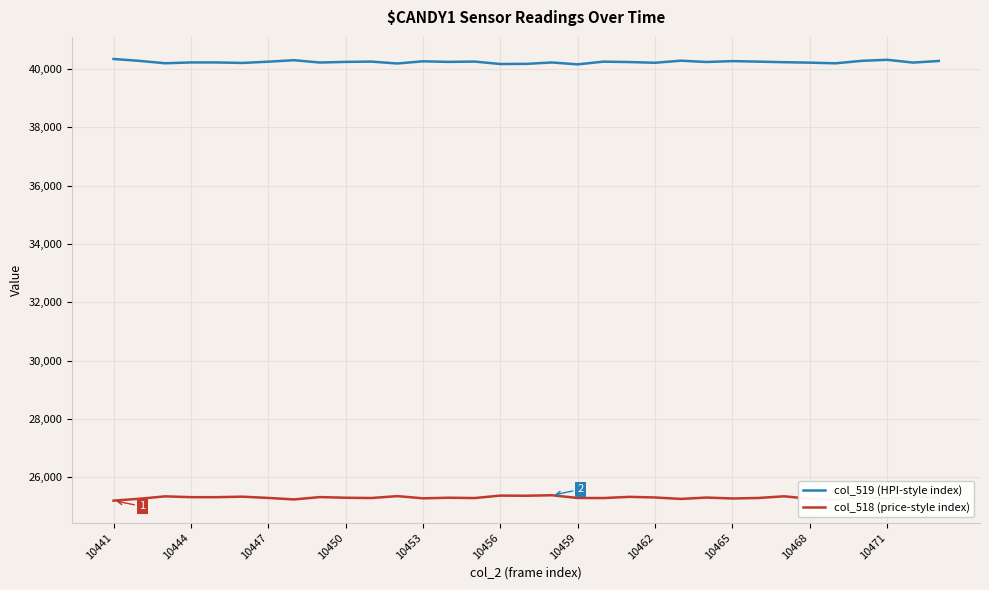

List the series in order of their peak value, highest first.

col_519 (HPI-style index), col_518 (price-style index)